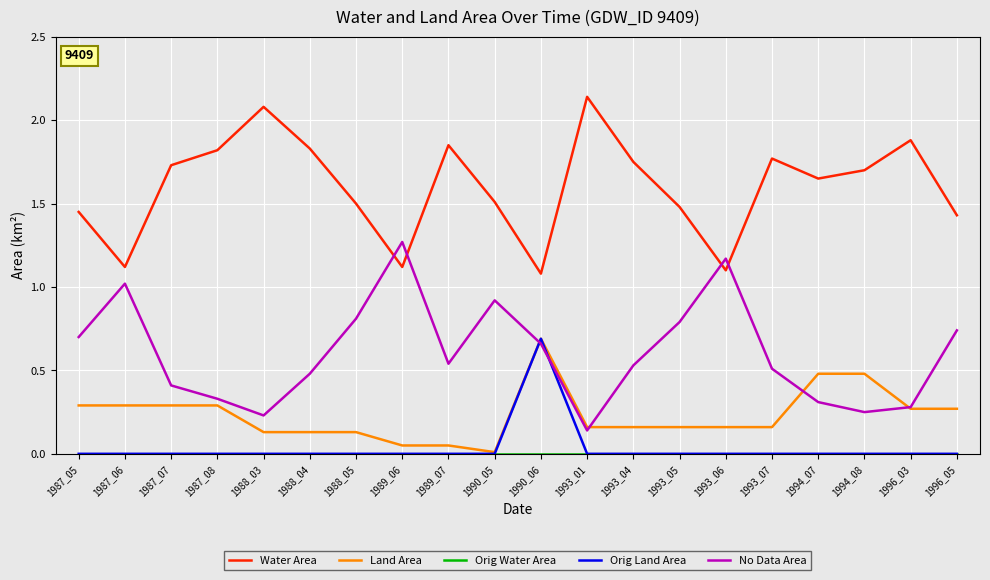

Which category has the highest value across all series?

1993_01